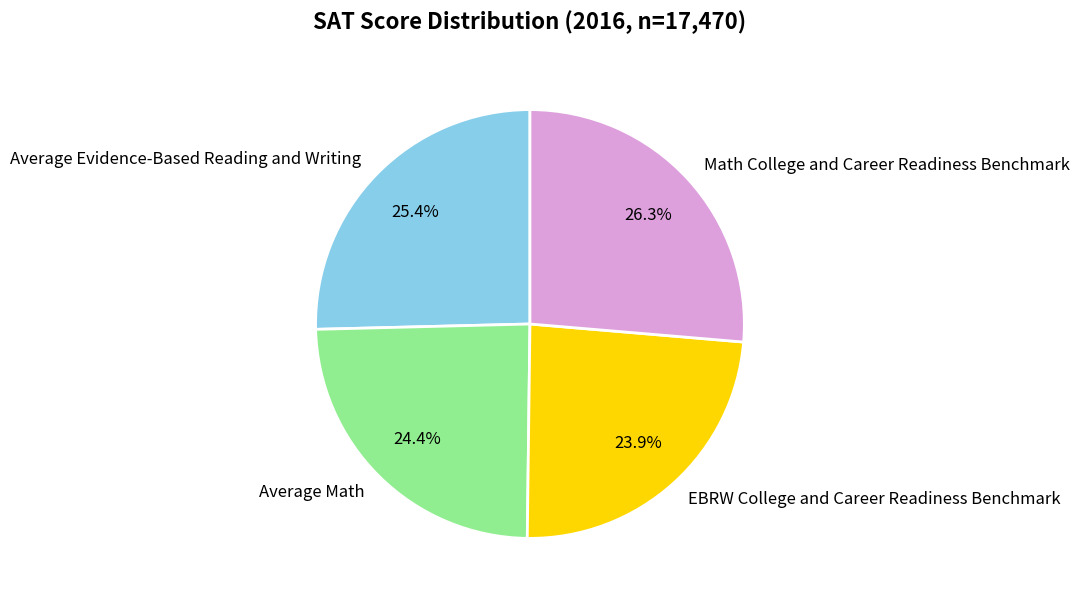

How much of the chart is everything except Average Evidence-Based Reading and Writing?

74.6%